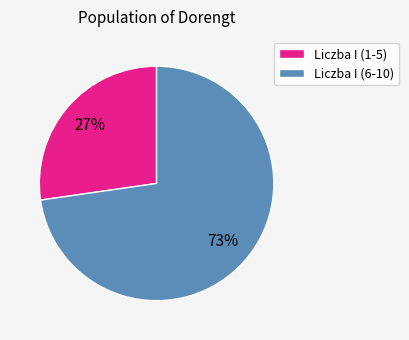

To the nearest percent, what percentage of the pie is Liczba I (1-5)?

27%